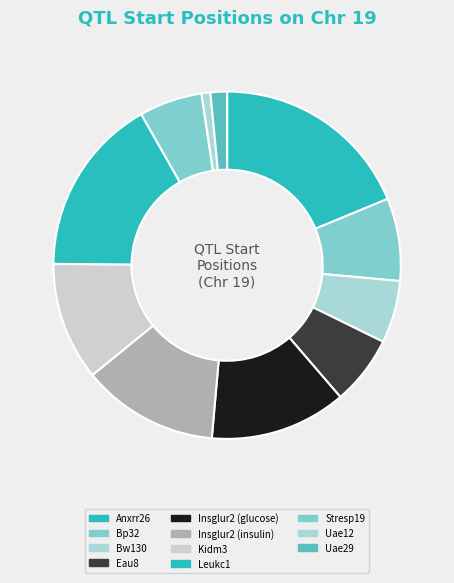

How many segments does this pie chart have?

11